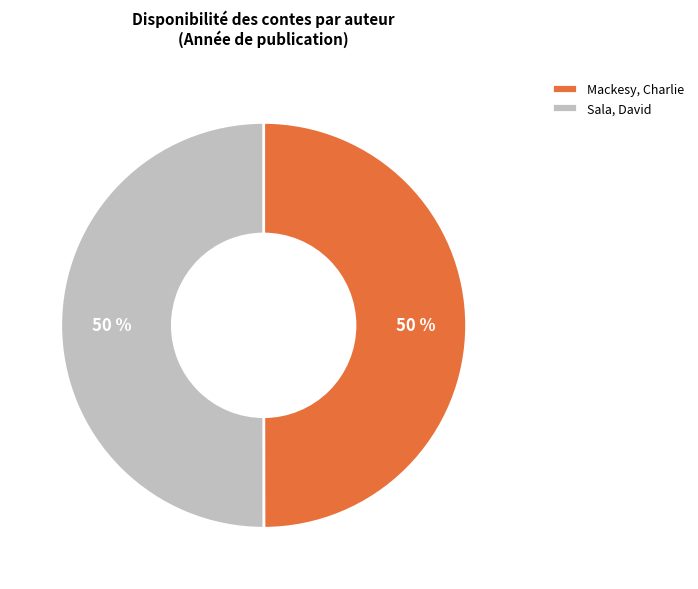

What percentage is the Mackesy, Charlie slice, to the nearest percent?

50%